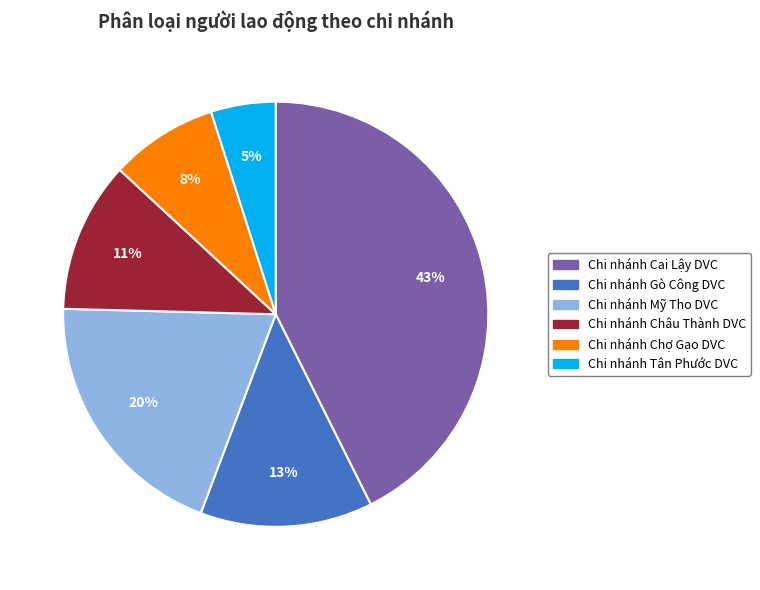

Rank the categories by value from highest to lowest.

Chi nhánh Cai Lậy DVC, Chi nhánh Mỹ Tho DVC, Chi nhánh Gò Công DVC, Chi nhánh Châu Thành DVC, Chi nhánh Chợ Gạo DVC, Chi nhánh Tân Phước DVC